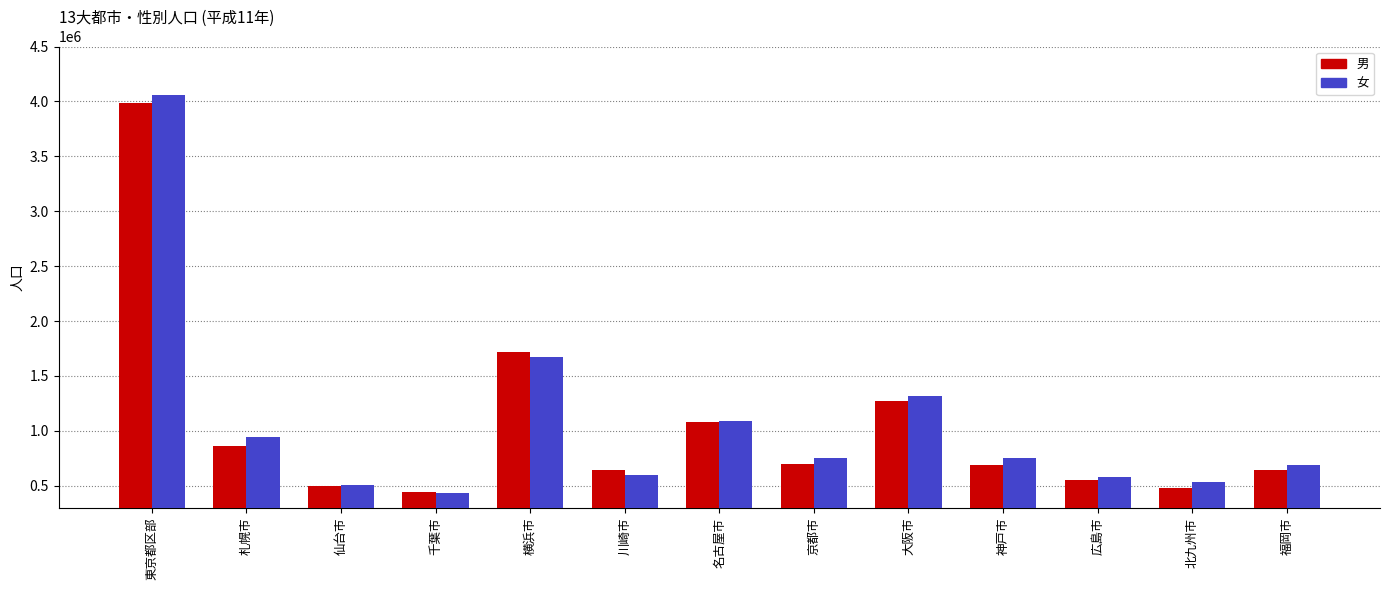

What is the difference between the second highest and minimum values in the 男 series?

1276000